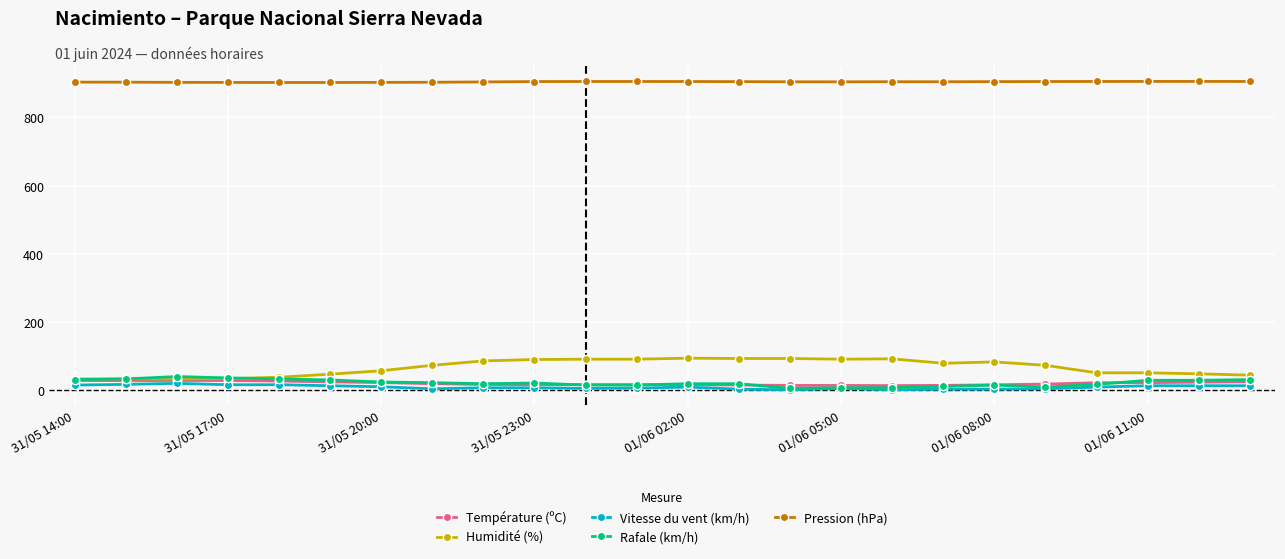

What is the highest value of the Température (ºC) series?

27.4